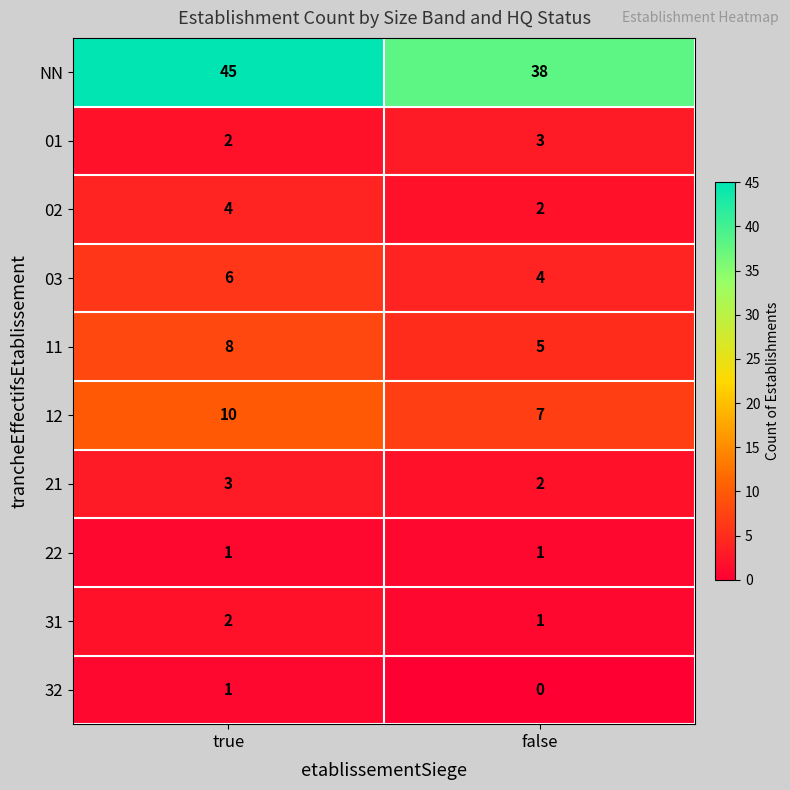

Which series has the largest total across all categories?

NN